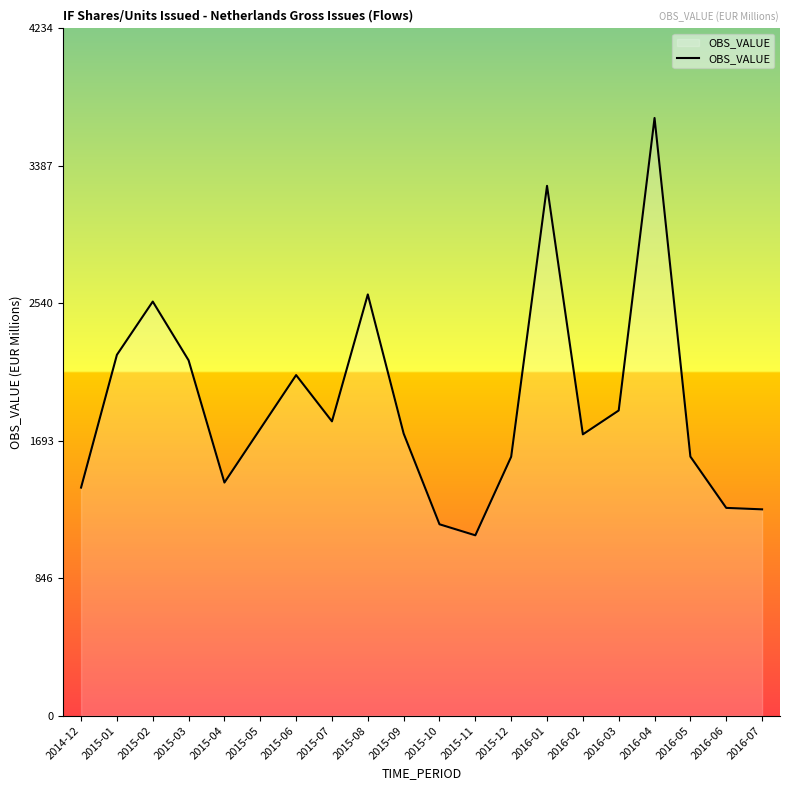

The value at 2016-05 is 879. True or false?

False